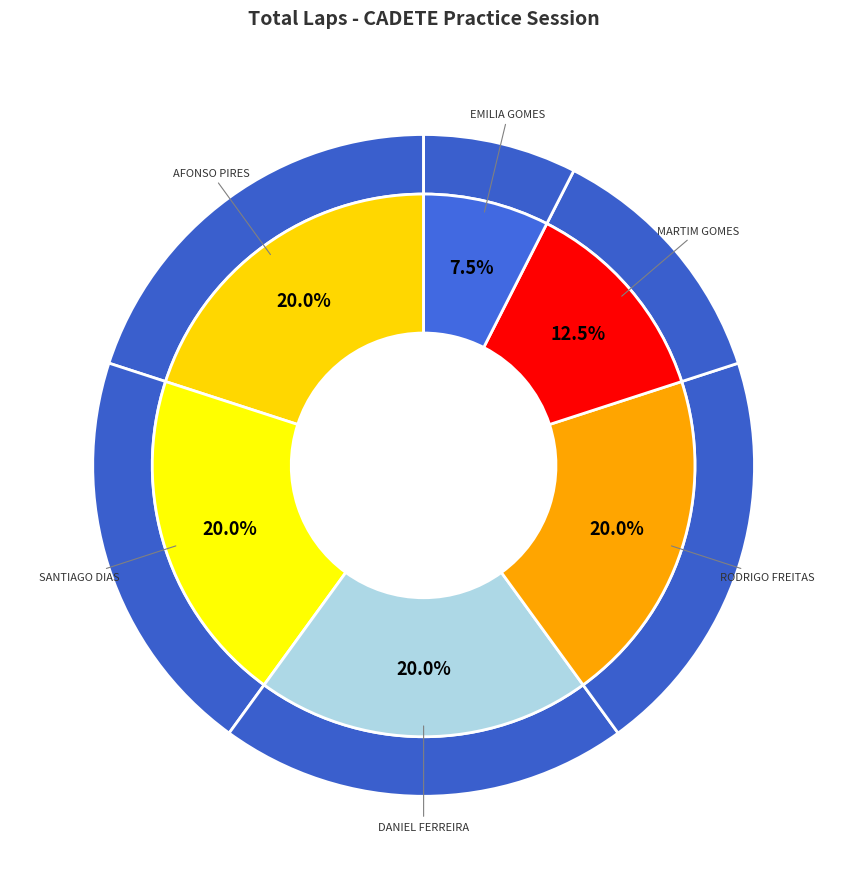

Approximately how many times larger is the value at DANIEL FERREIRA compared to RODRIGO FREITAS?

1.0